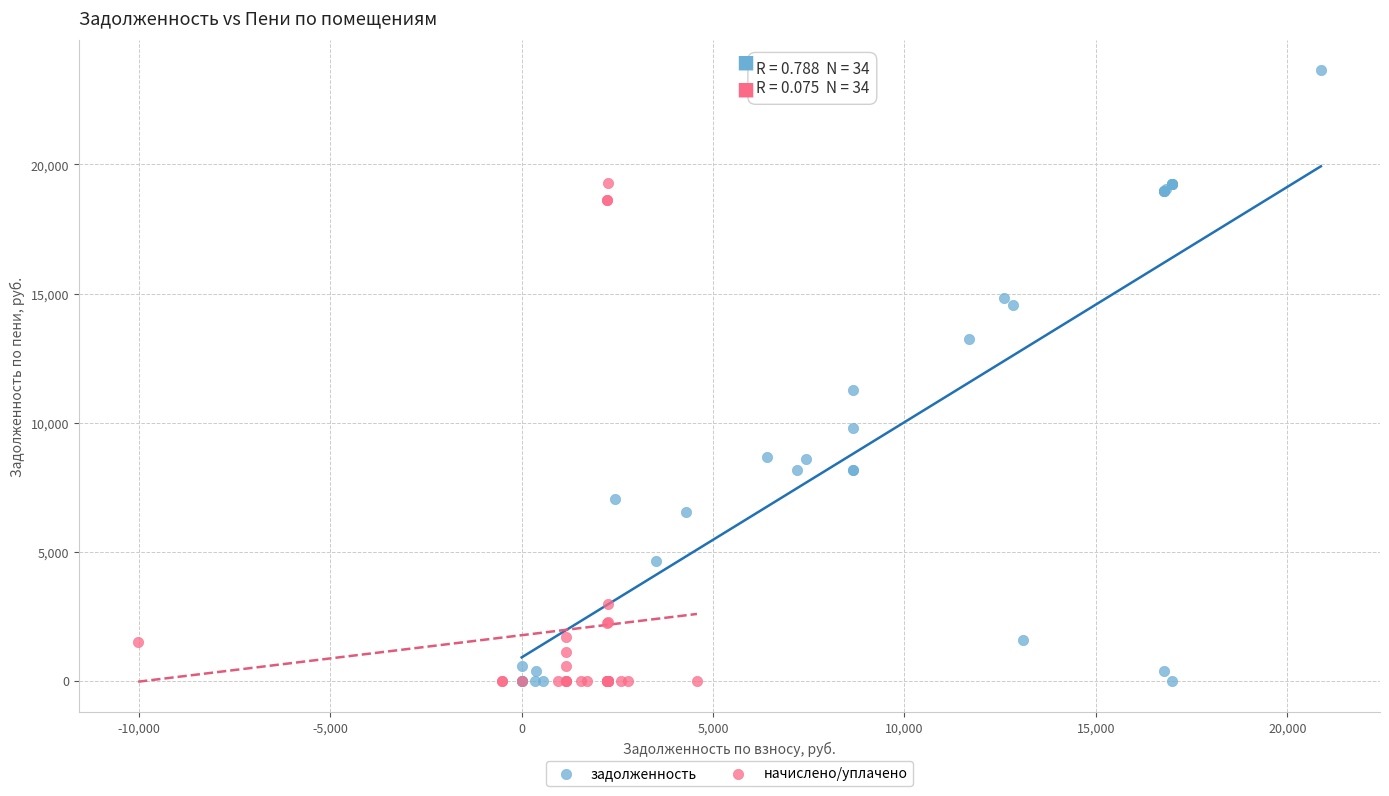

Which series has the largest Y range (max minus min)?

задолженность